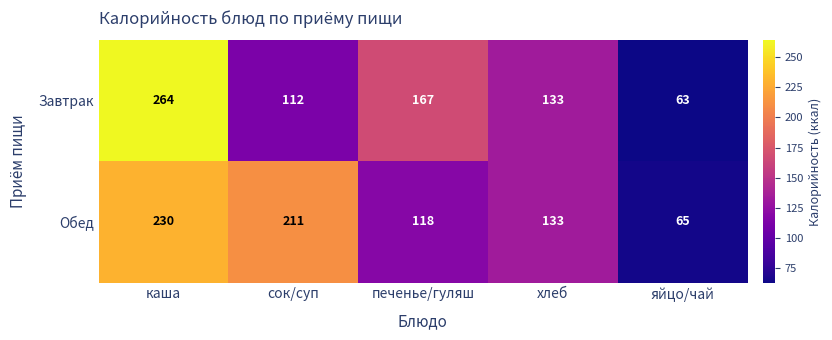

What is the difference between the Завтрак values at яйцо/чай and хлеб?

70